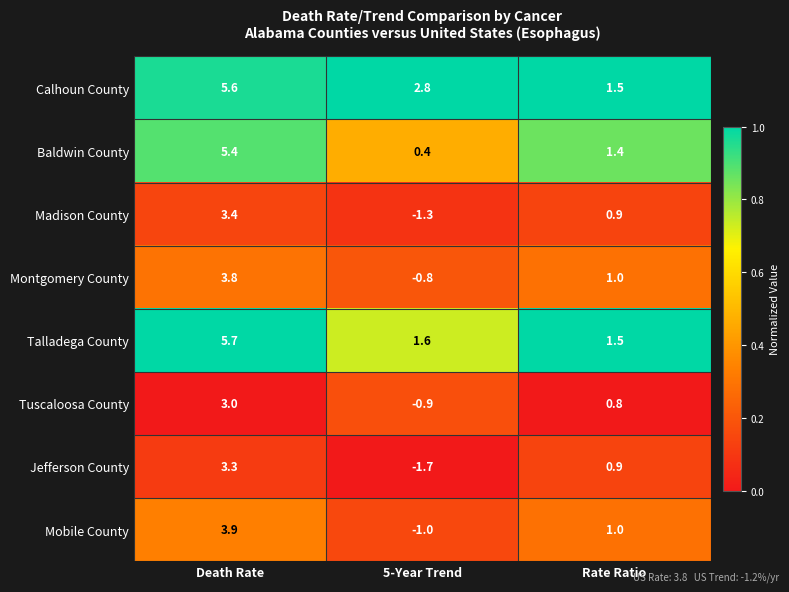

Which label corresponds to the smallest value in the chart?

5-Year Trend